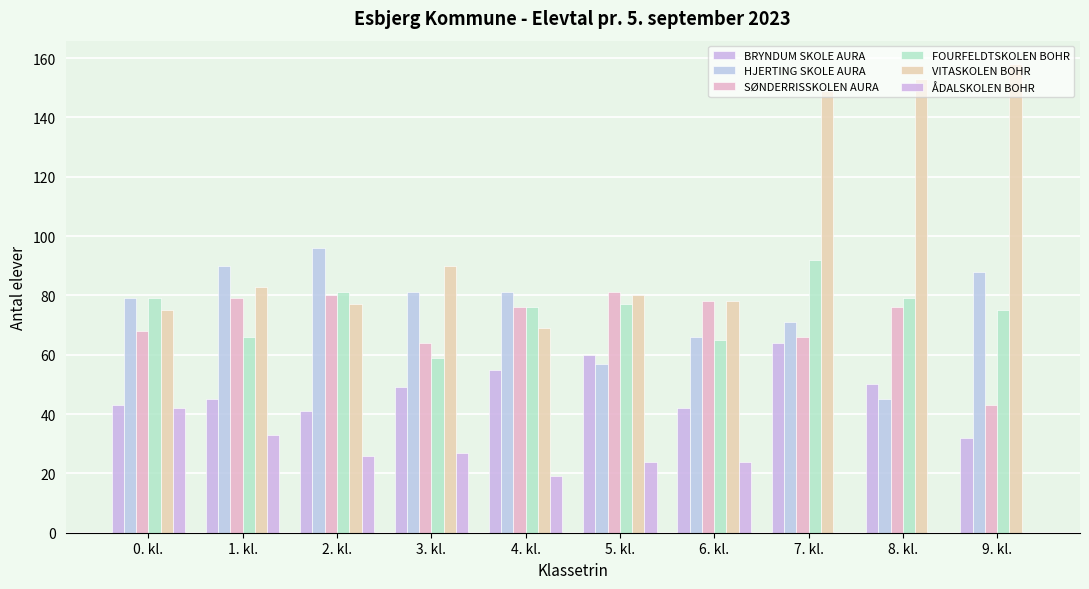

At which label is FOURFELDTSKOLEN BOHR closest to 75?

9. kl.